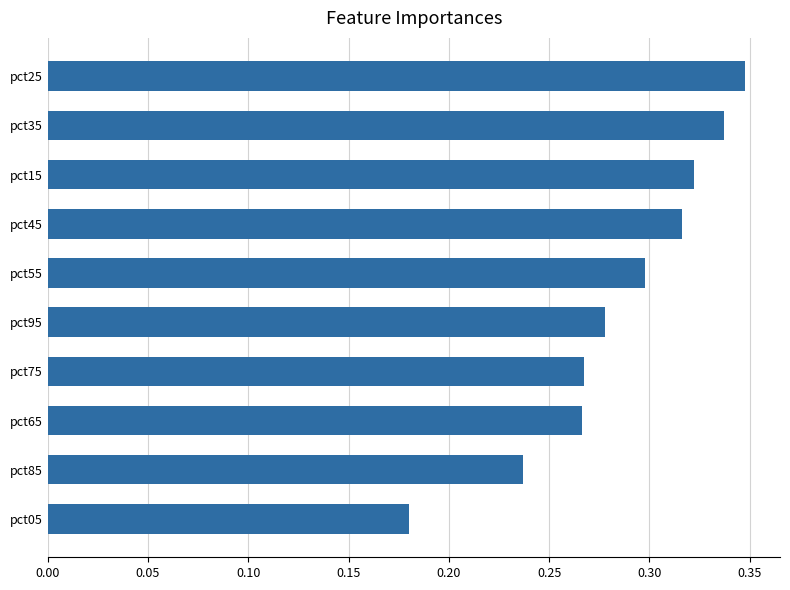

What is the sum of the values at pct75 and pct85?

0.5